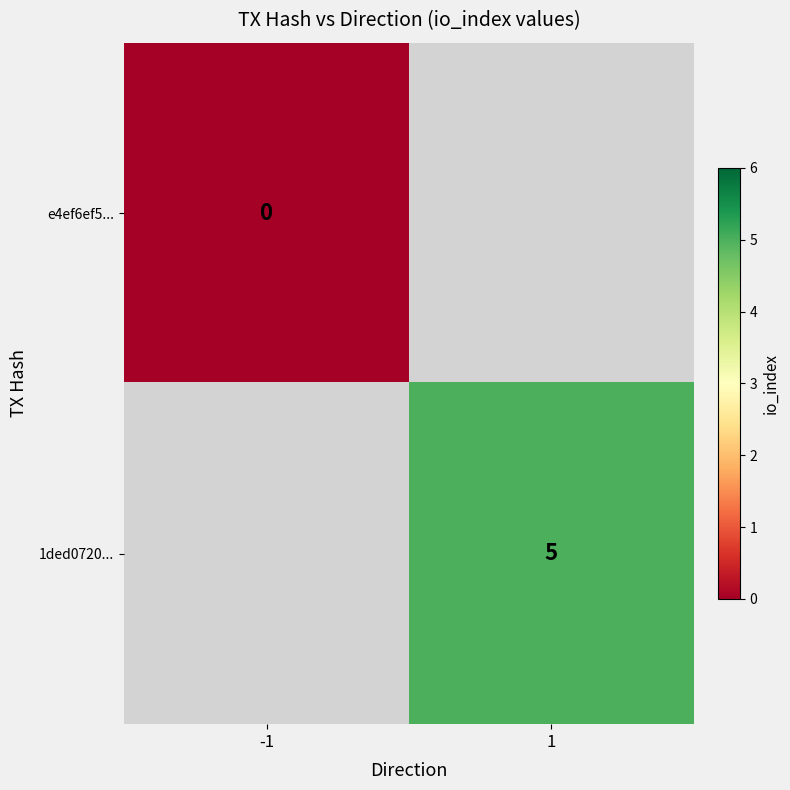

Is it true that 1ded0720... equals 2 at 1?

False